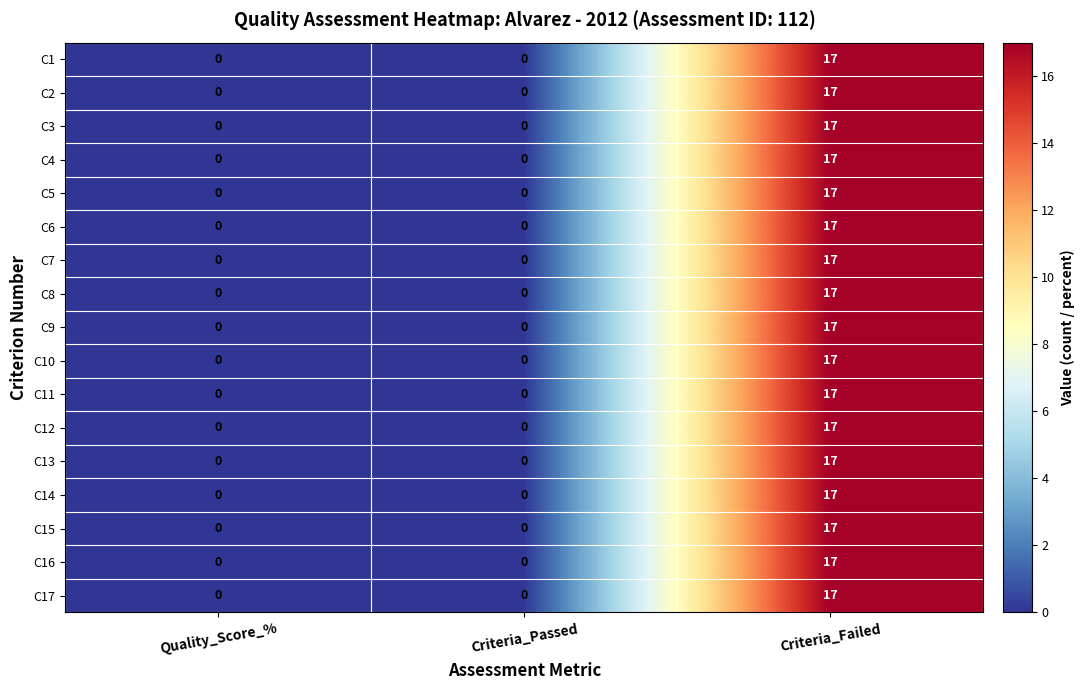

The C9 series shows -6 at Quality_Score_%. True or false?

False